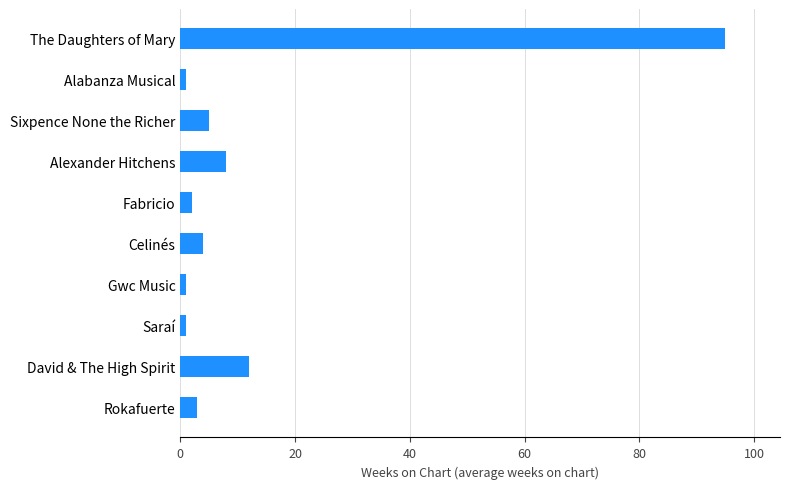

What is the label of the 5th bar from the top?

Fabricio